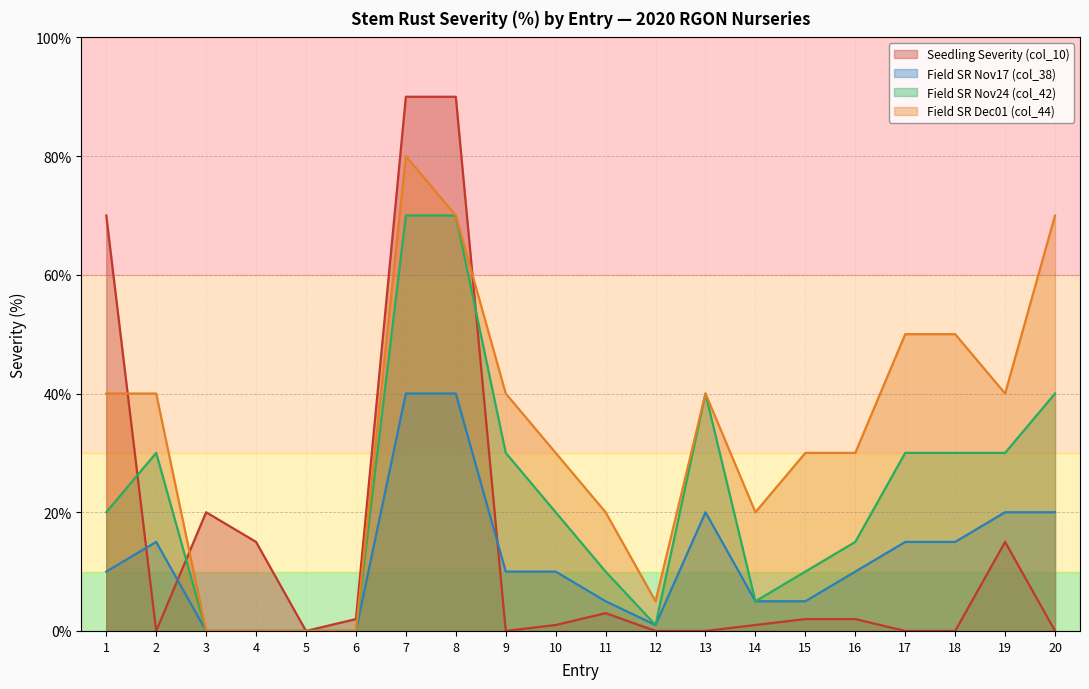

Is it true that Field SR Nov24 (col_42) equals 40 at 2?

False